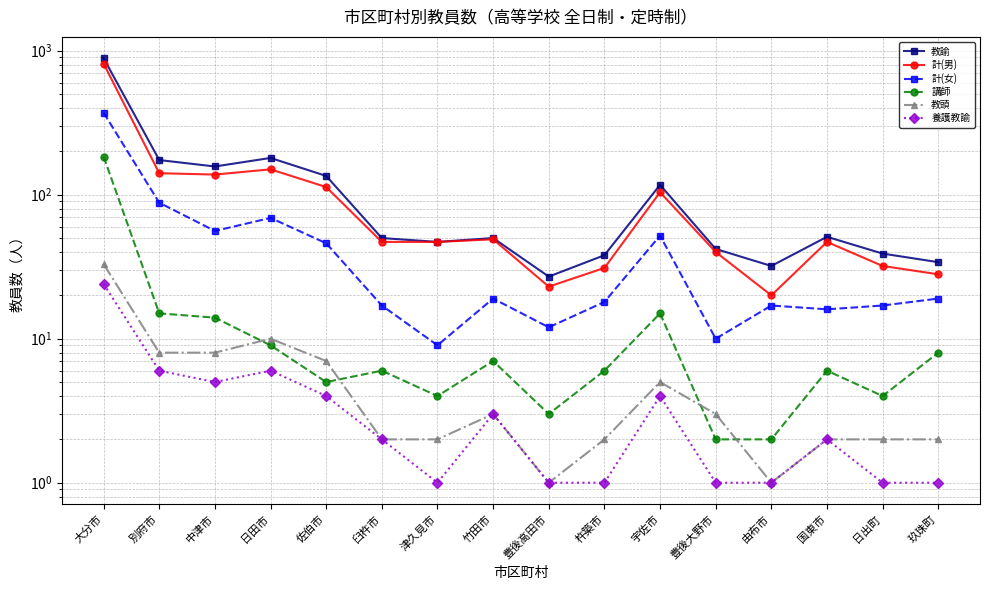

Which category has the lowest value across all series?

豊後高田市